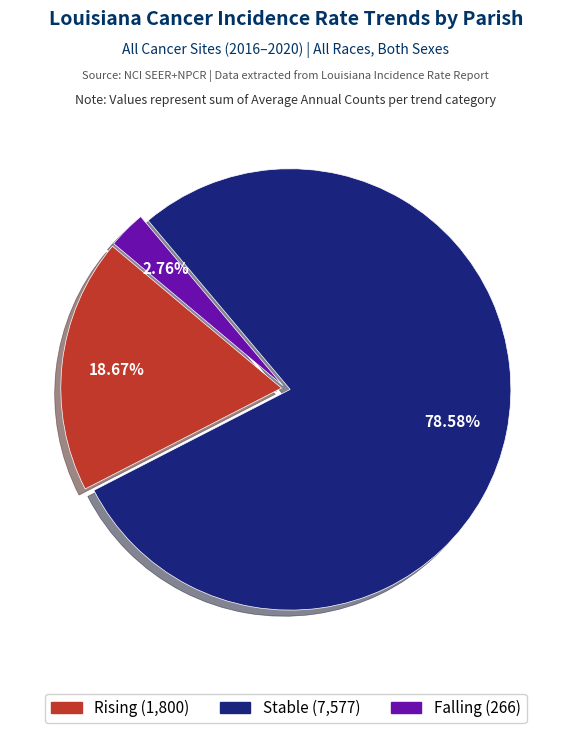

Is there a majority slice in this chart?

Yes